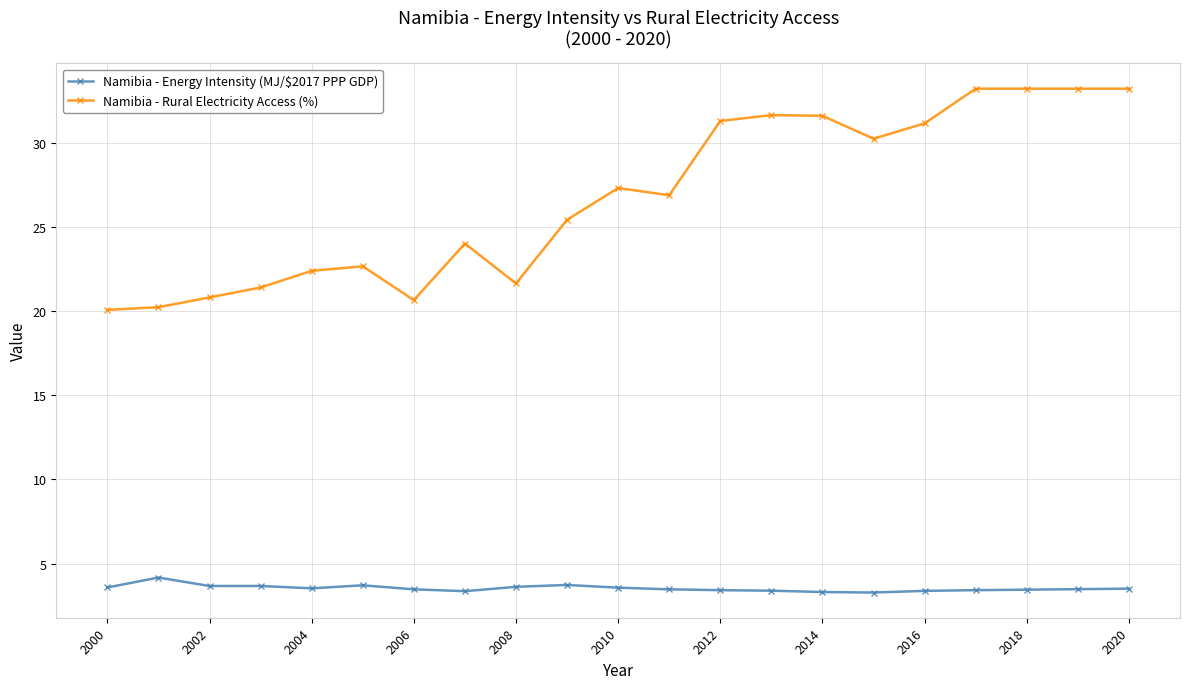

Which series has the largest range (max minus min)?

Namibia - Rural Electricity Access (%)